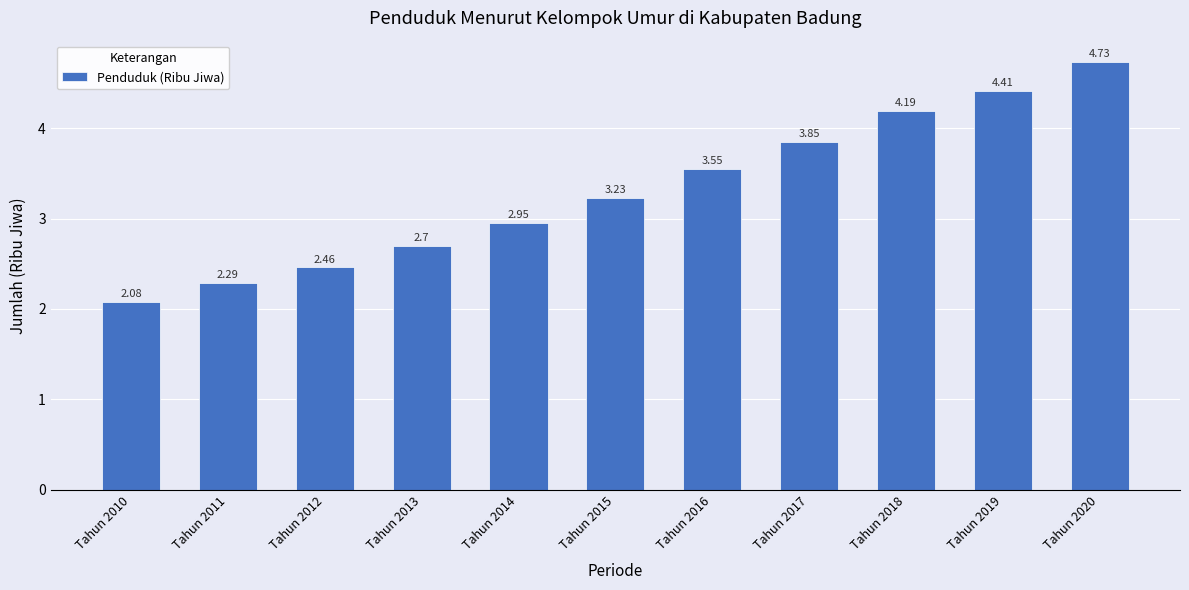

What is the sum of the values at Tahun 2014 and Tahun 2016?

6.5